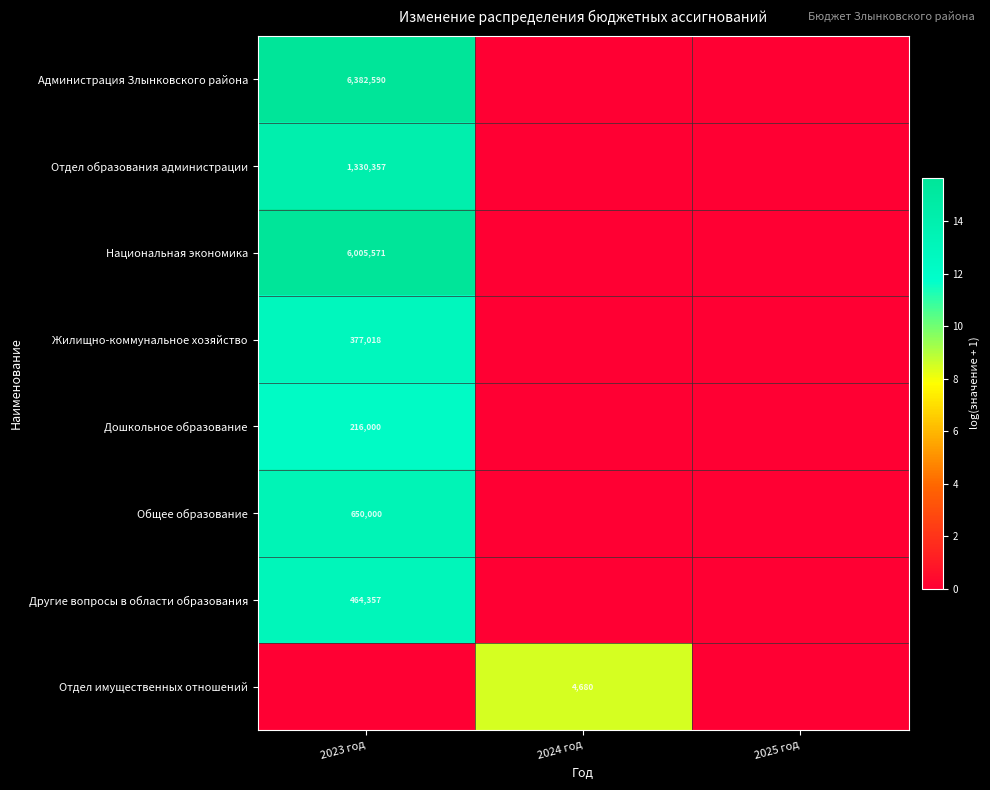

Is the value of Дошкольное образование at 2023 год greater than the value of Администрация Злынковского района at 2024 год?

Yes